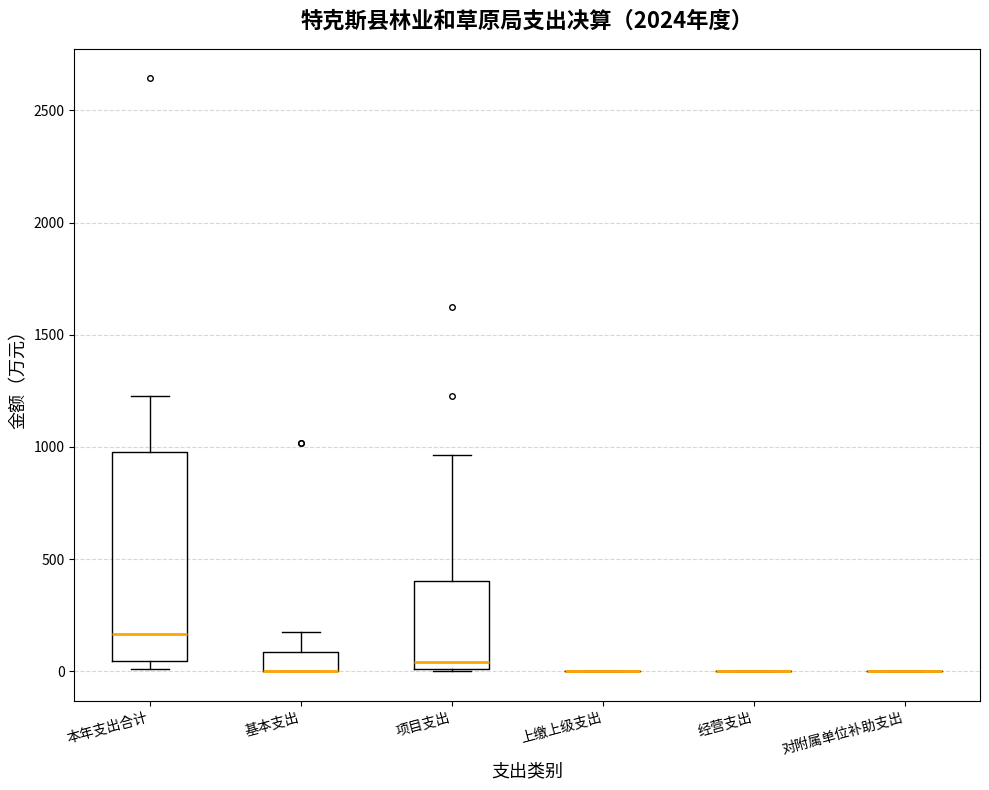

Where is the lower edge of the box for 基本支出 on the y-axis? The values are not printed on the chart, so give them approximately, as read against the axis.

0